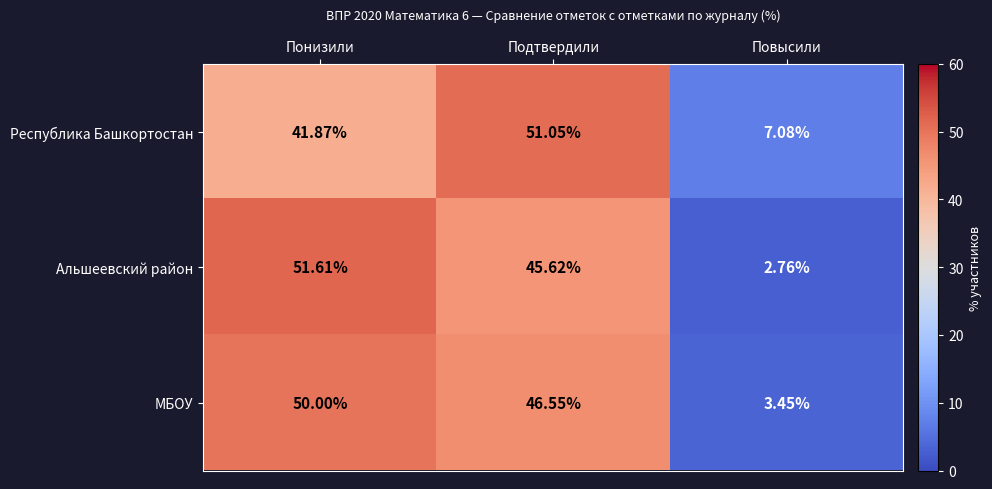

Rank the series by their maximum value, from highest to lowest.

Альшеевский район, Республика Башкортостан, МБОУ